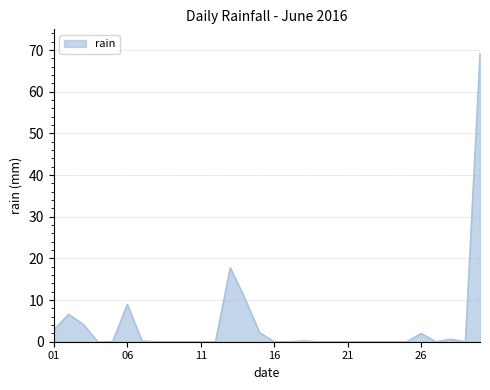

Does the chart display data point markers on the line(s)?

No